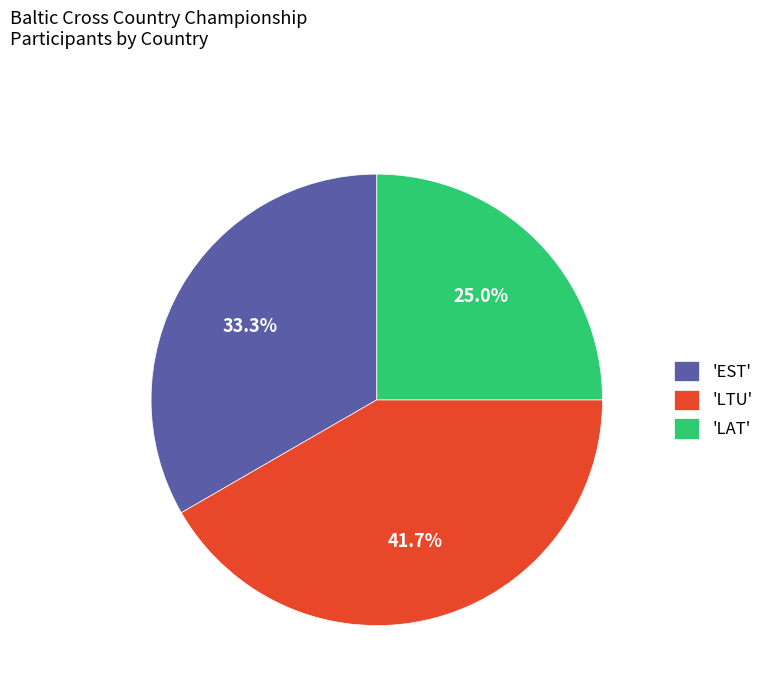

What percentage do 'LAT' and 'LTU' together represent?

66.7%